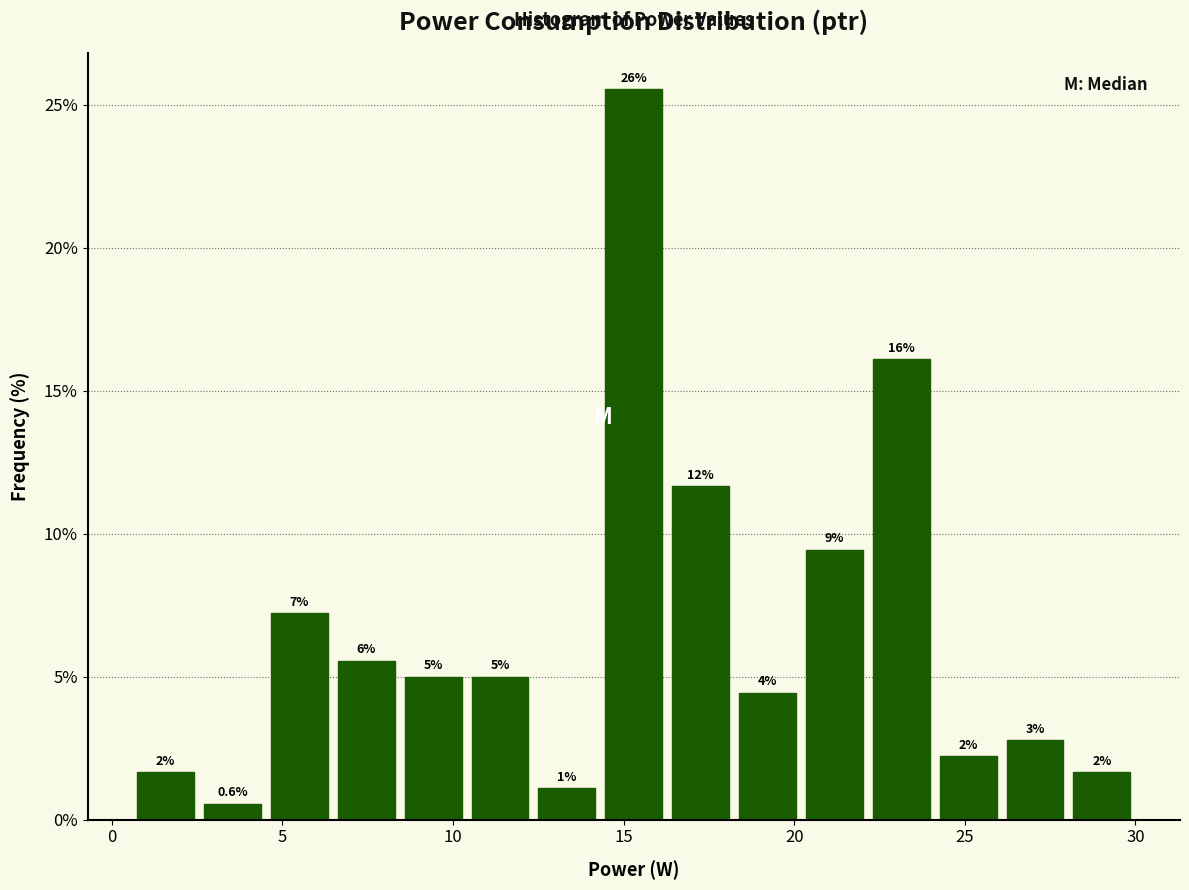

Around what value on the x-axis is the tallest bar? Give the approximate position of its centre, as read against the axis.

15.5